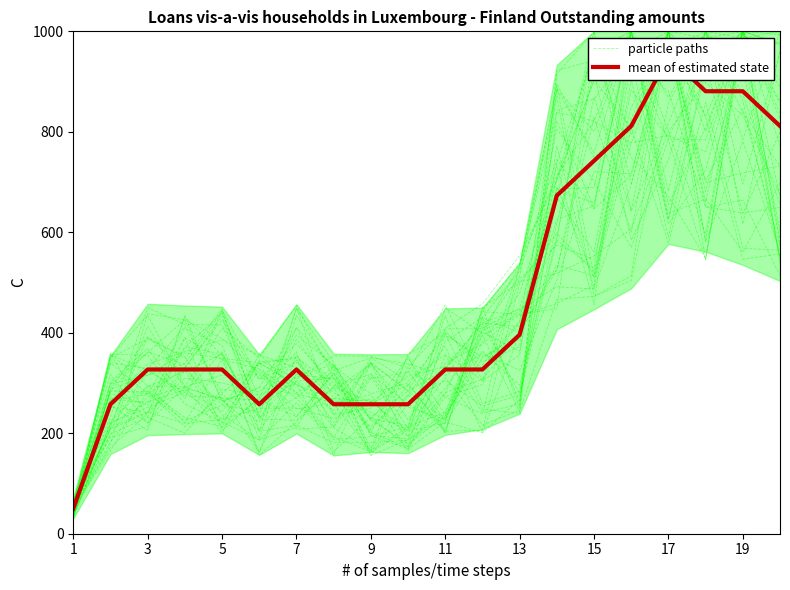

Reading left to right, list all the values displayed in this chart.

particle paths: 45.0	350.6	387.6	352.7	237.0	186.8	211.3	333.2	278.5	300.6	201.5	449.8	501.5	518.2	553.4	606.0	801.2	898.2	832.8	676.0
mean of estimated state: 50.0	257.7	326.9	326.9	326.9	257.7	326.9	257.7	257.7	257.7	326.9	326.9	396.2	673.1	742.3	811.5	950.0	880.8	880.8	811.5